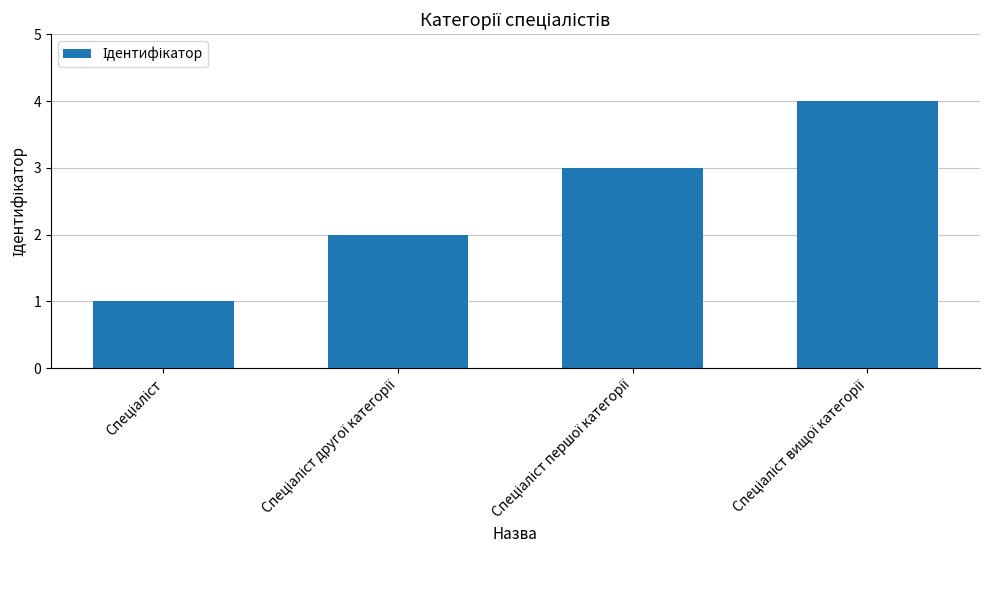

What is the maximum value shown in the chart?

4